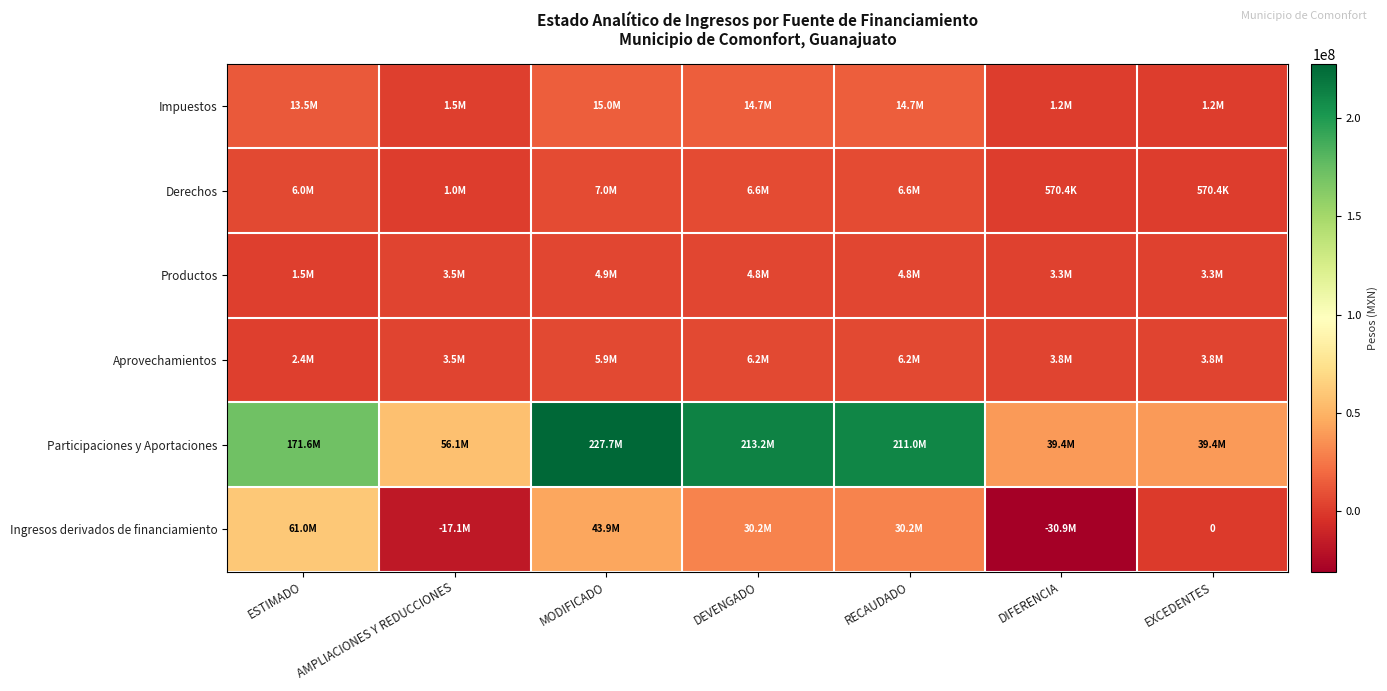

The value of Impuestos at DEVENGADO is 24073093.6. True or false?

False